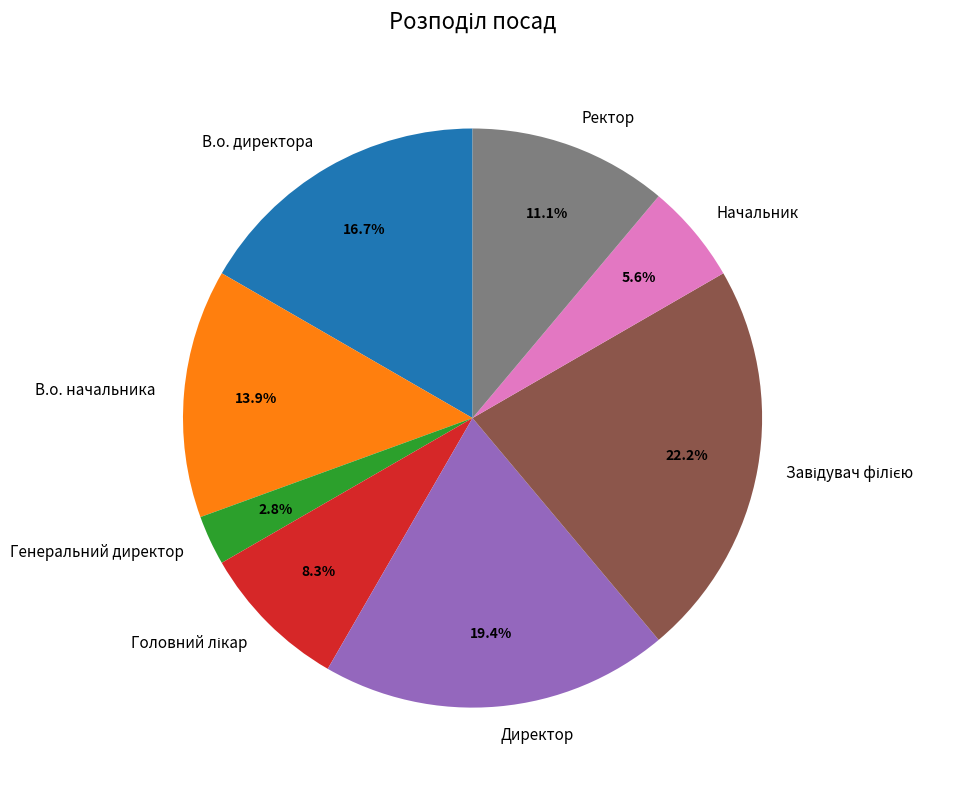

What is the ratio of the value at Директор to the value at В.о. начальника?

1.4